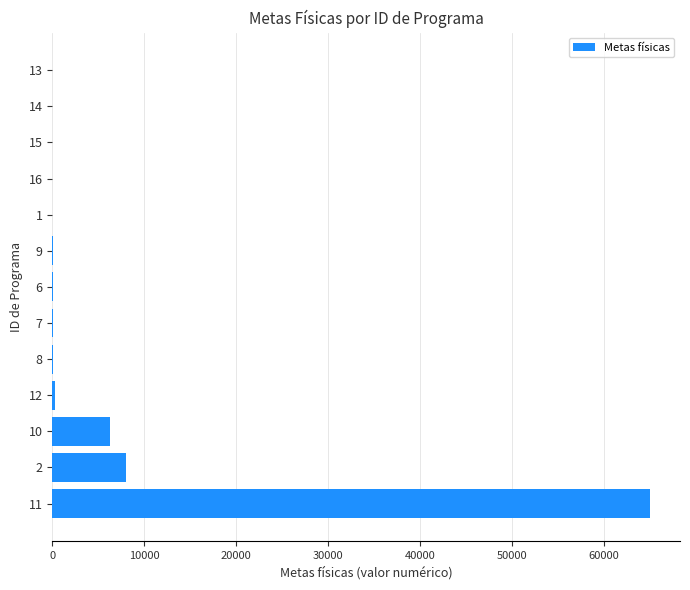

What is the maximum value shown in the chart?

65000